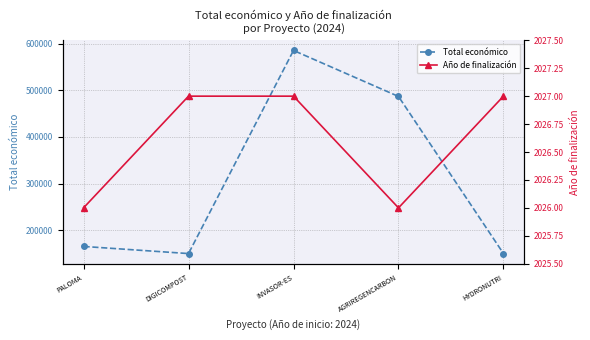

Rank the series at DIGICOMPOST from lowest to highest value.

Año de finalización, Total económico